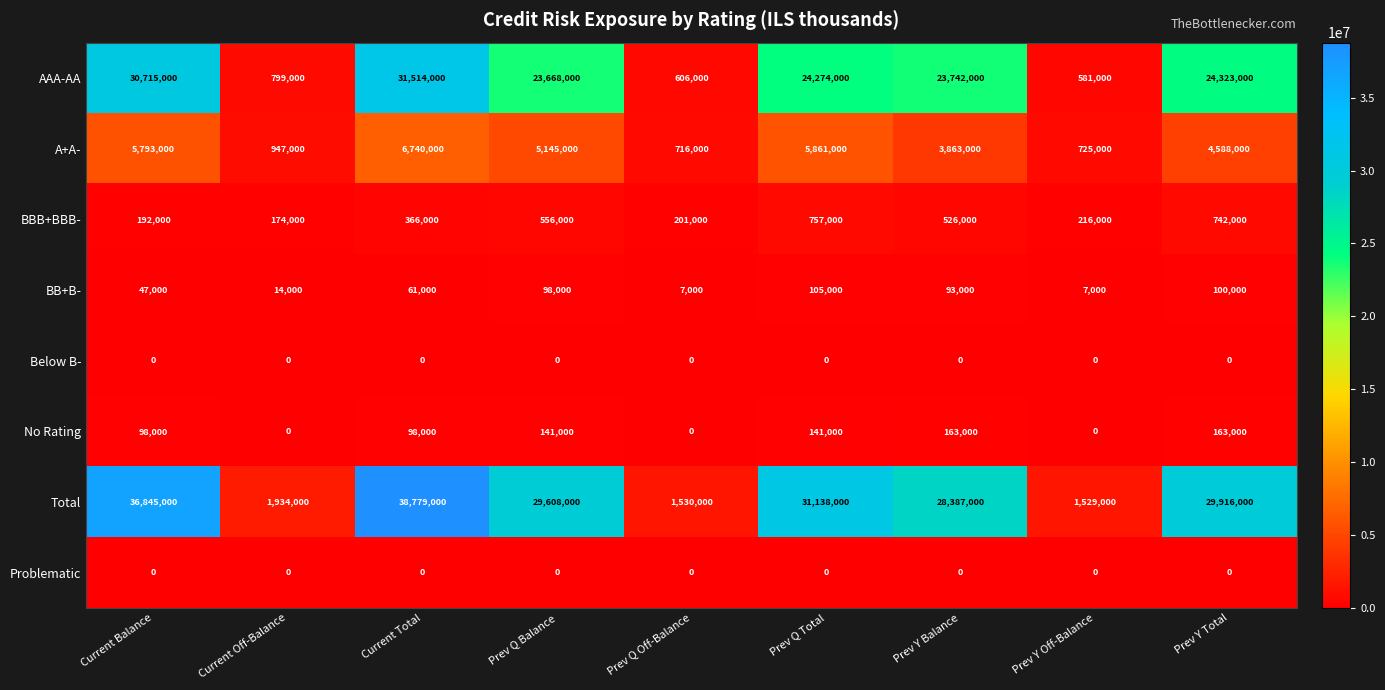

At which label is BBB+BBB- closest to 465500?

Prev Y Balance